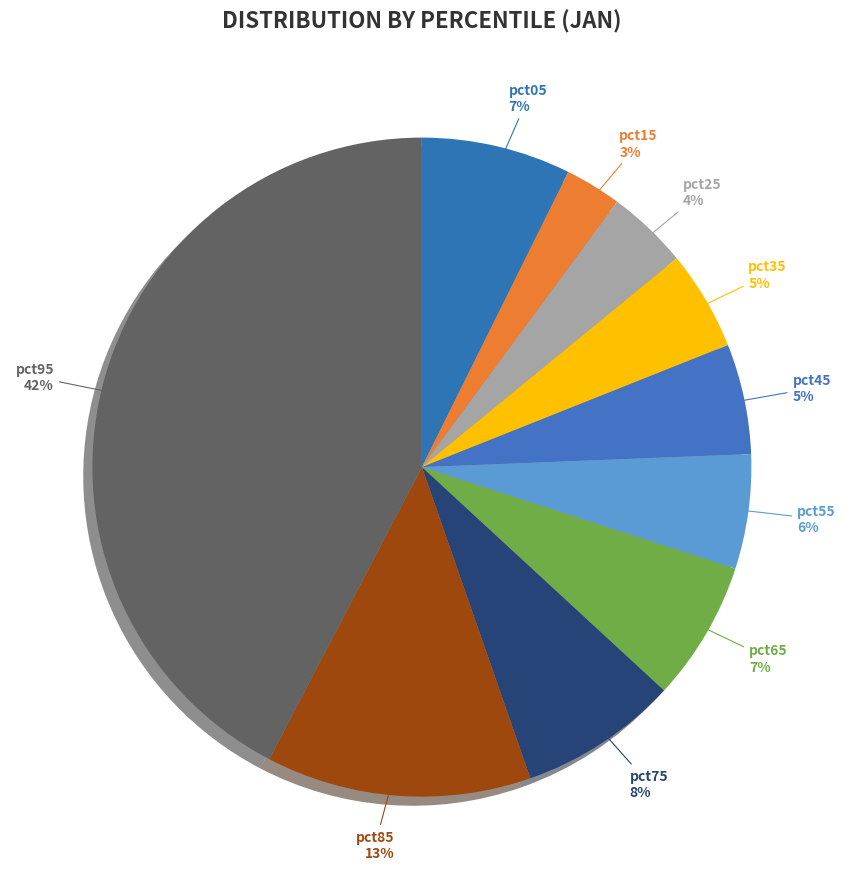

To the nearest percent, what is the combined percentage of pct35 and pct05?

12%